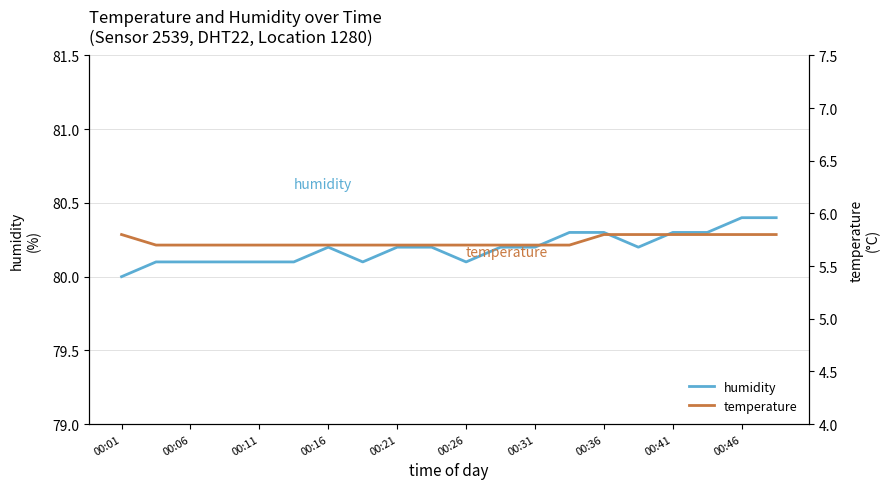

How many lines are shown in the chart?

2